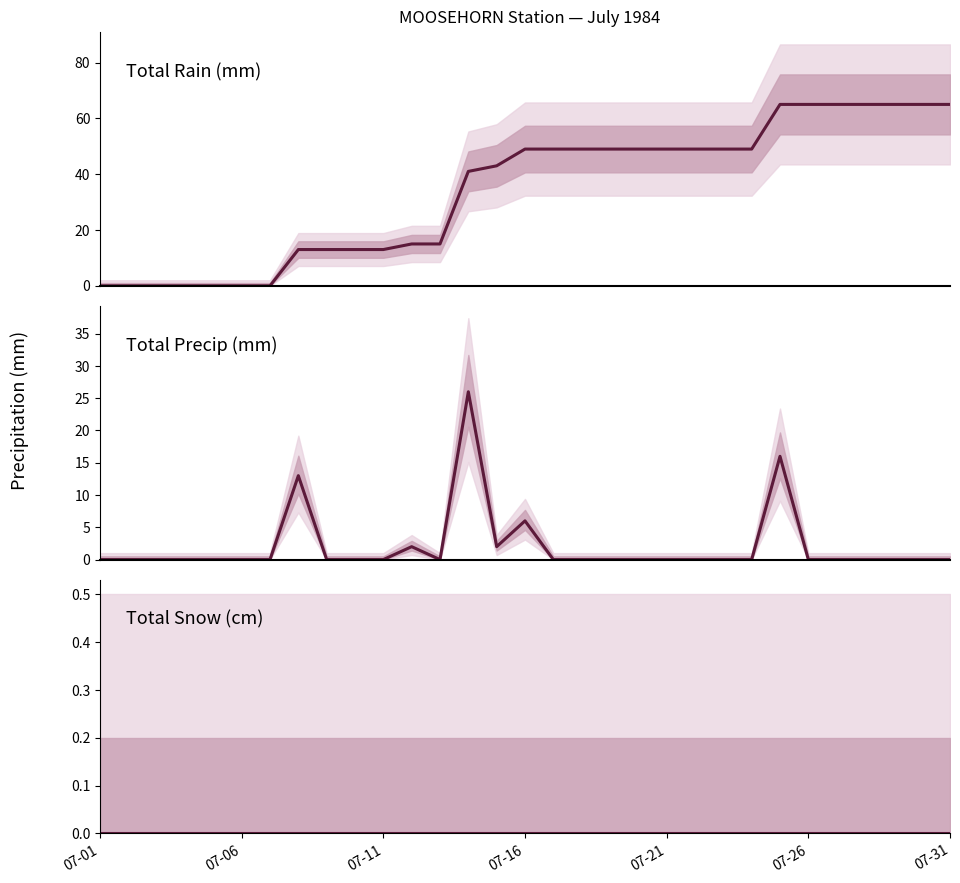

What is the maximum value shown in the chart?

65